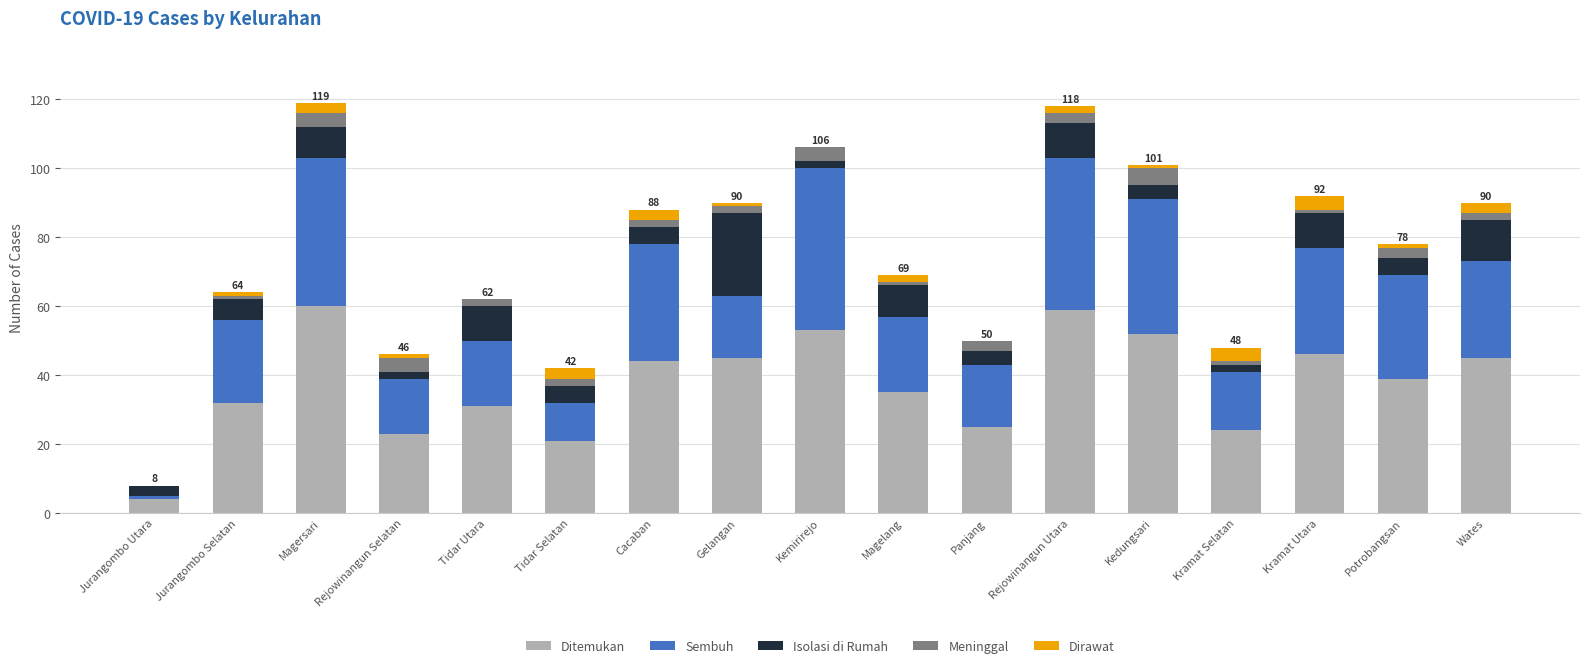

What is the maximum value for Ditemukan?

60